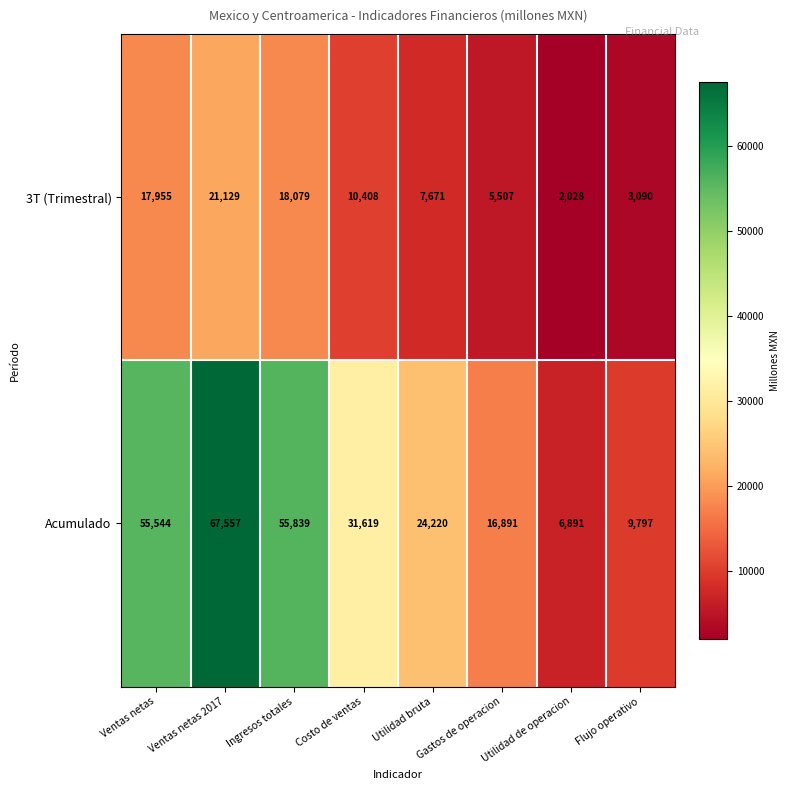

Is it true that 3T (Trimestral) equals 3429 at Costo de ventas?

False